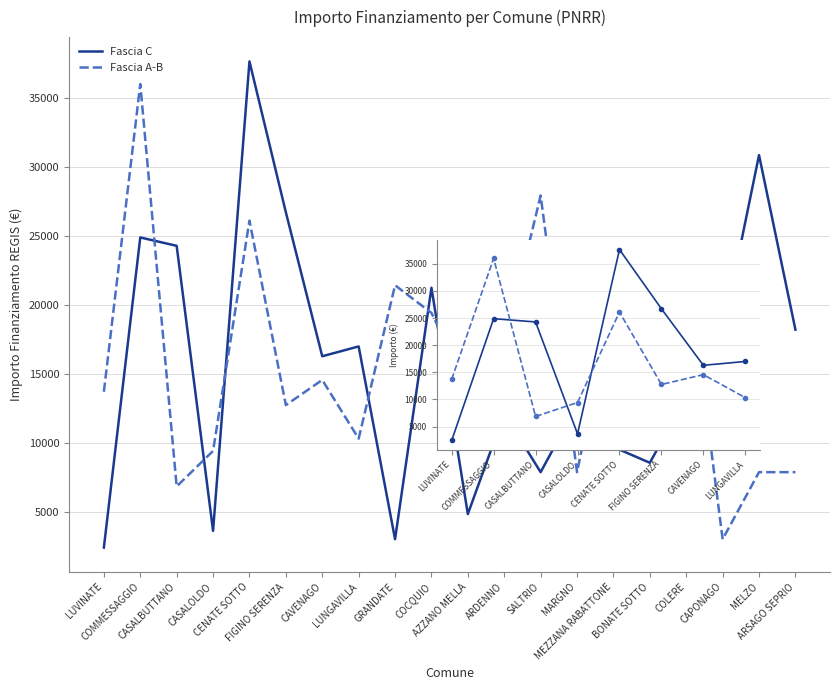

What position from the right is CENATE SOTTO?

4